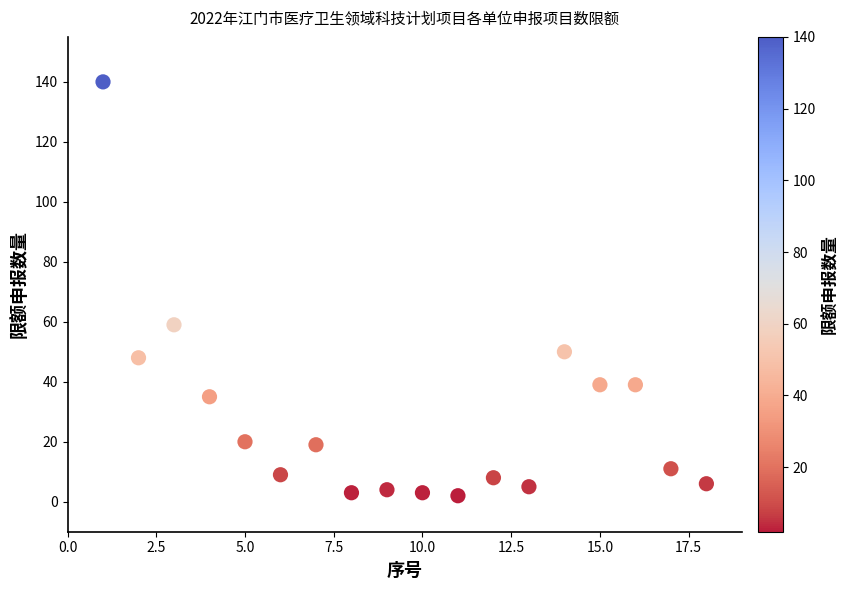

What is the range of X values (max minus min)?

17